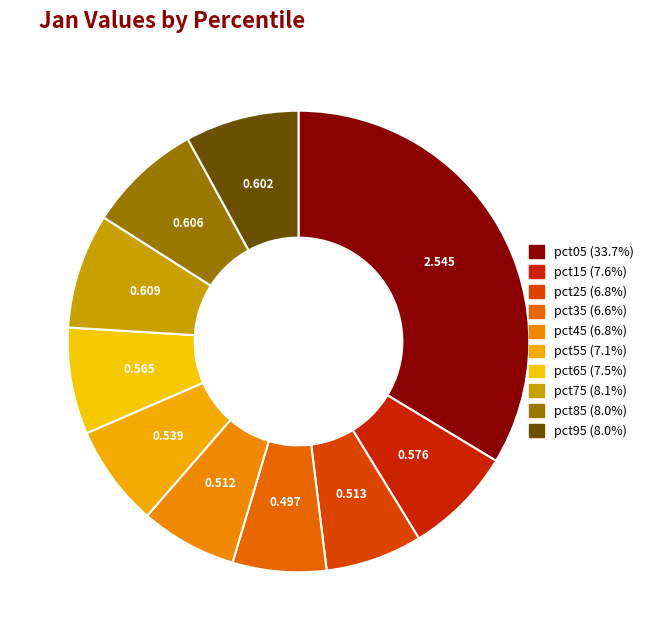

How many segments does this pie chart have?

10